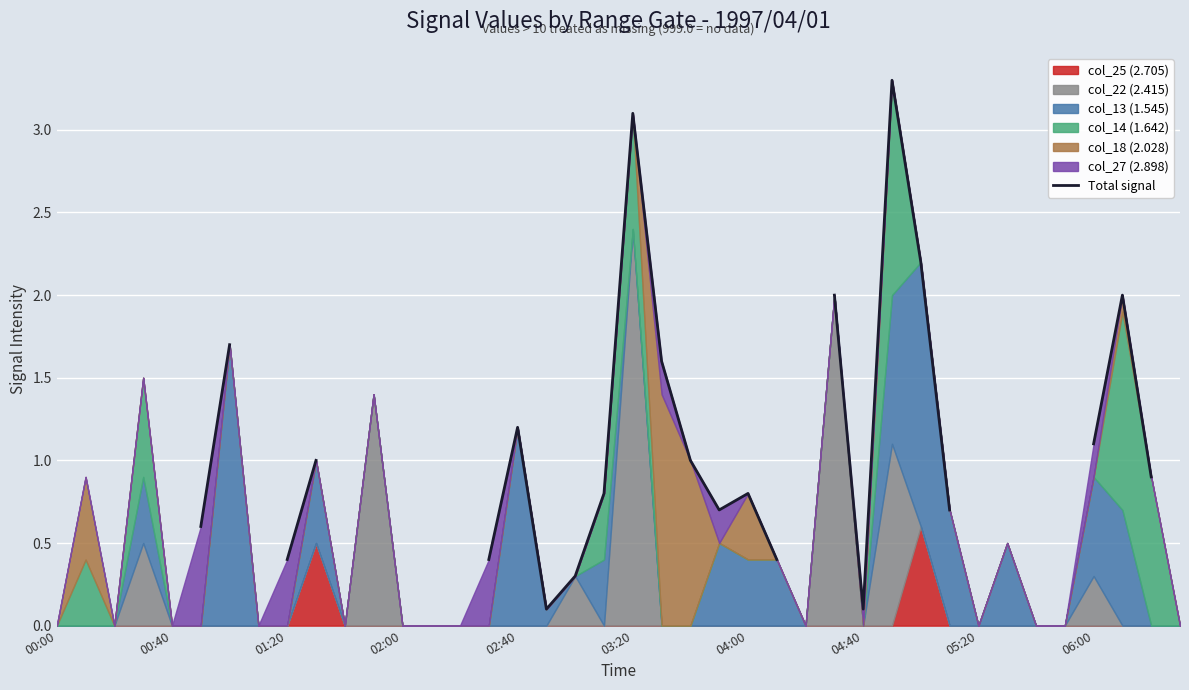

What is the sum of the values at 37 and 30?

4.2